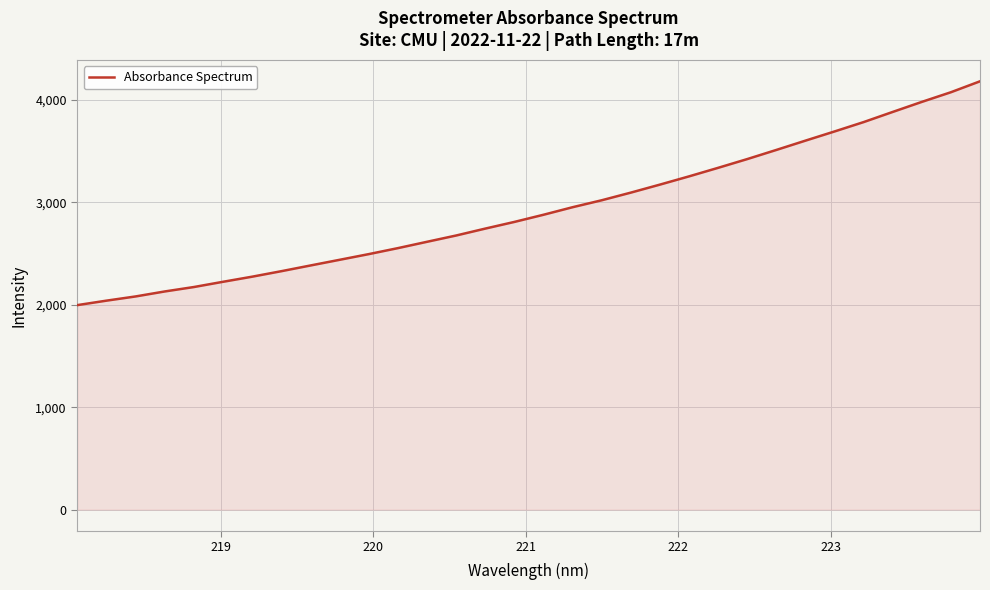

What is the minimum value shown in the chart?

1996.2